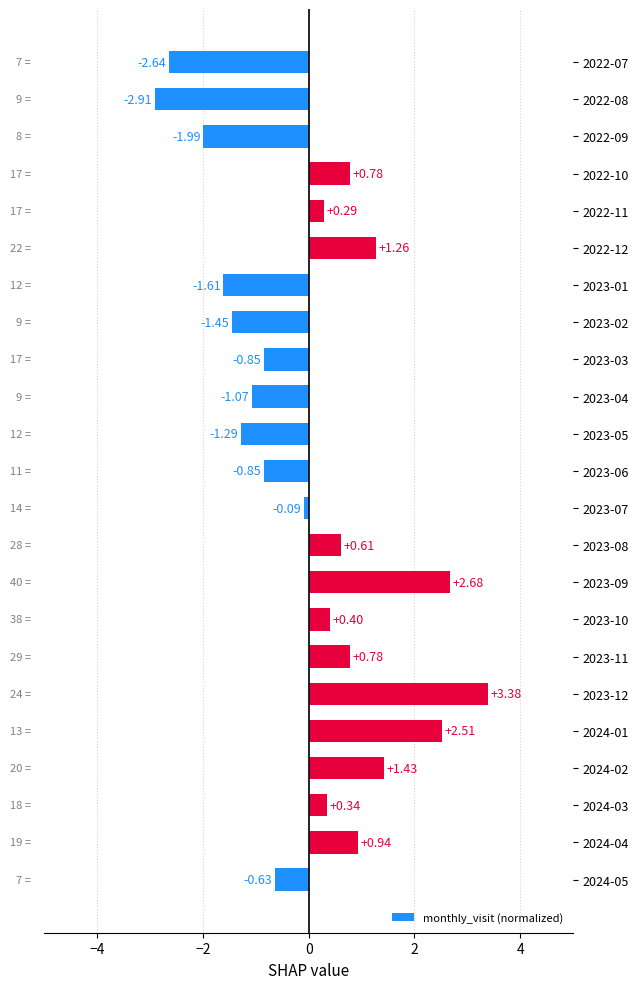

Which label corresponds to the smallest value in the chart?

2022-08